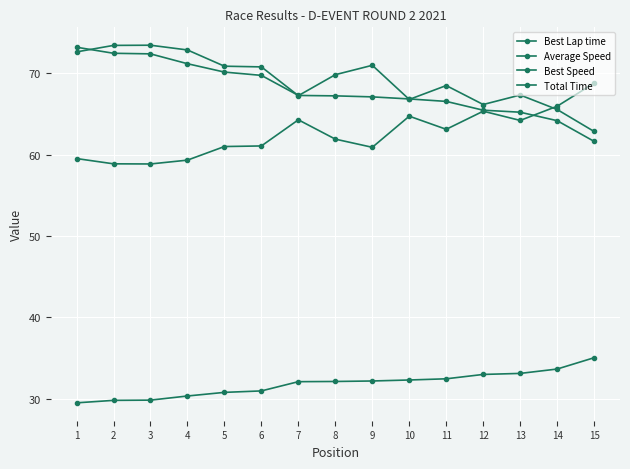

How many lines are shown in the chart?

4